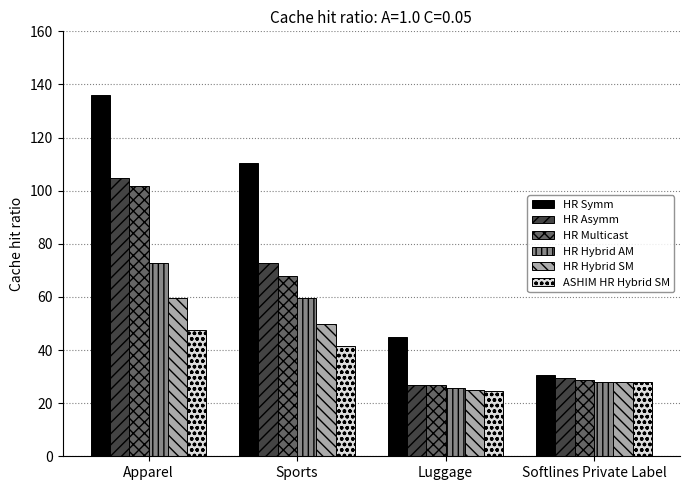

Which series has the largest total across all categories?

HR Symm